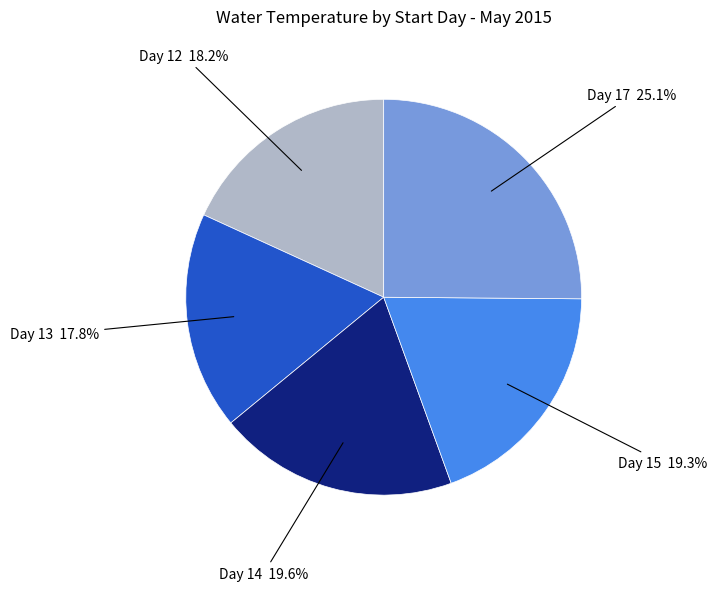

Is there any slice that represents more than half of the pie?

No